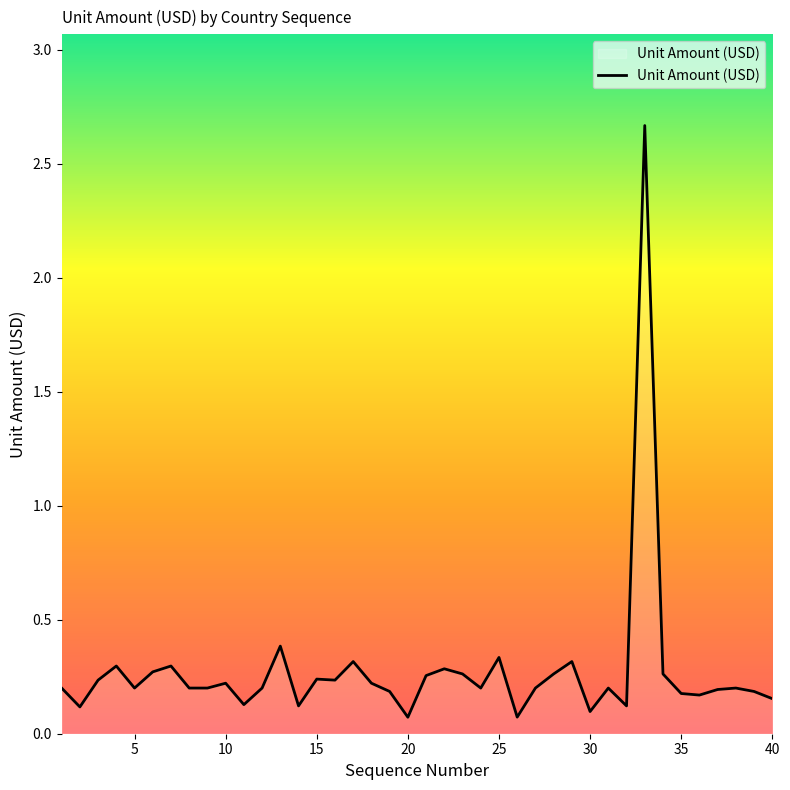

What is the difference between the maximum and minimum values?

2.6